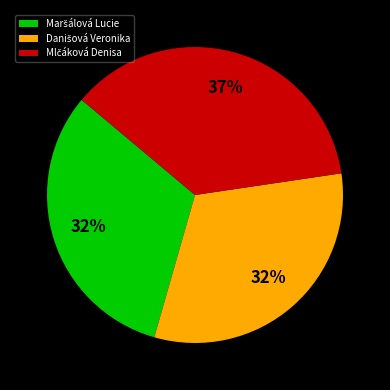

How many slices are in this pie chart?

3